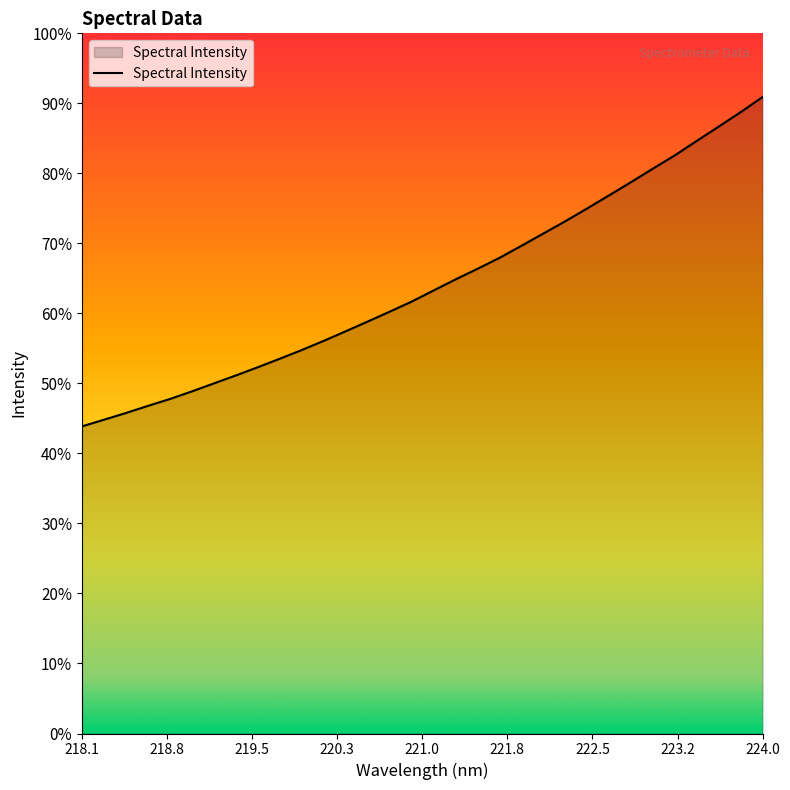

What is the label of the 19th point from the left?

221.4993